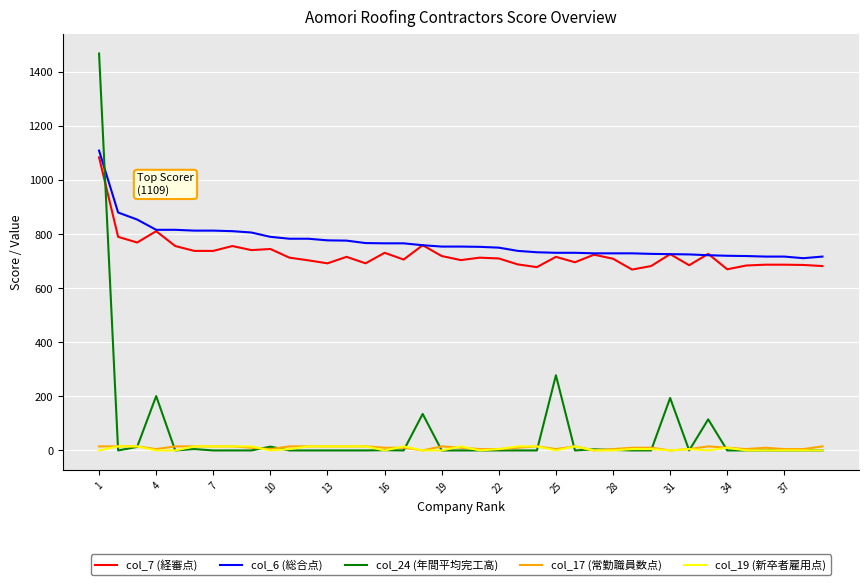

What is the maximum value shown in the chart?

1468